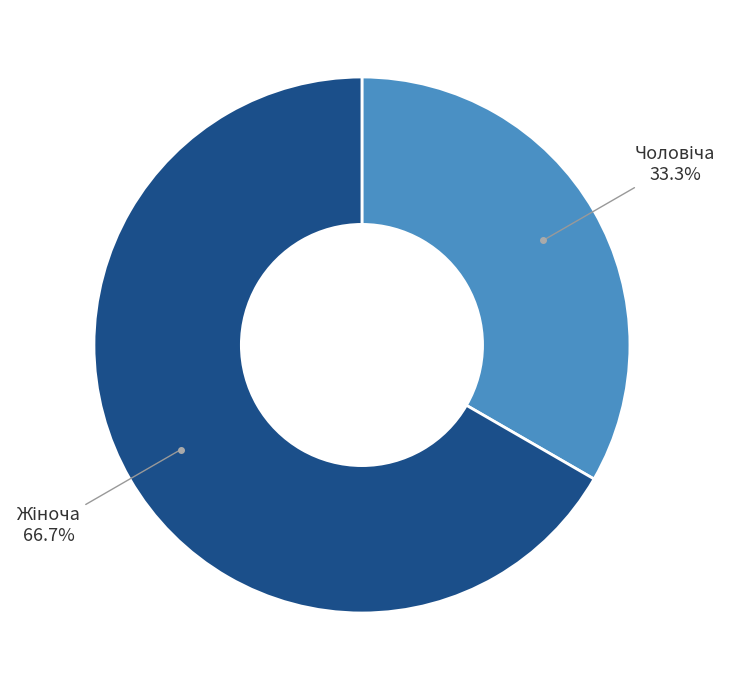

Is there any slice that represents more than half of the pie?

Yes